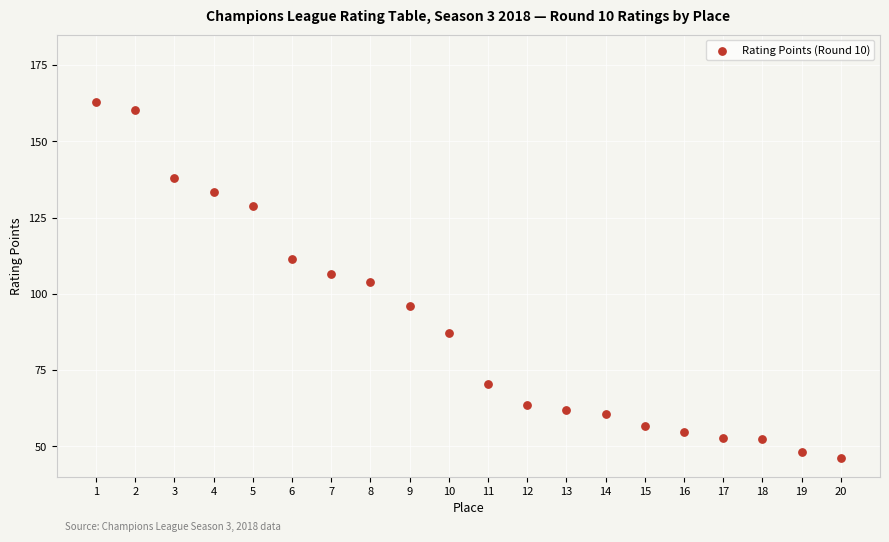

What is the range of X values (max minus min)?

19.0